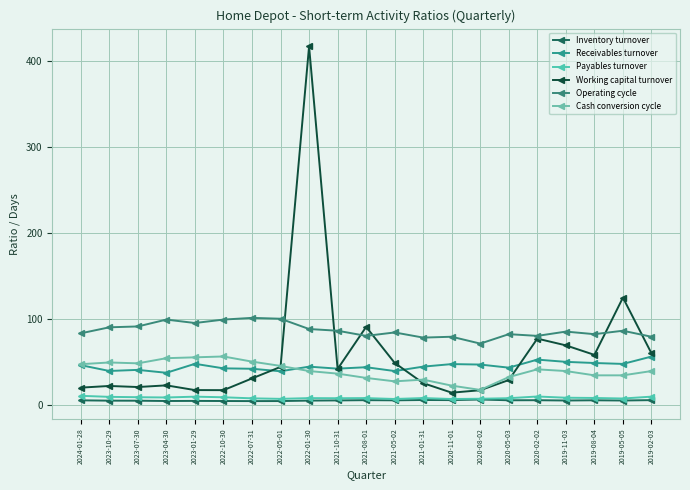

Rank the categories by Working capital turnover value from highest to lowest.

2022-01-30, 2019-05-05, 2021-08-01, 2020-02-02, 2019-11-03, 2019-02-03, 2019-08-04, 2021-05-02, 2022-05-01, 2021-10-31, 2022-07-31, 2020-05-03, 2021-01-31, 2023-04-30, 2023-10-29, 2023-07-30, 2024-01-28, 2023-01-29, 2022-10-30, 2020-08-02, 2020-11-01